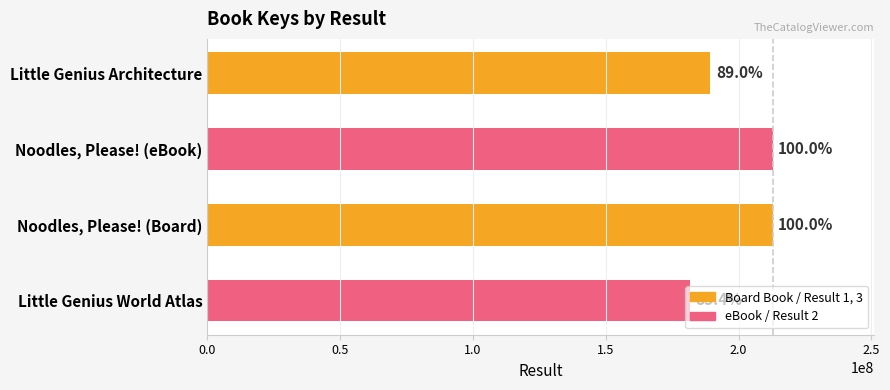

How many bars are there in total?

4